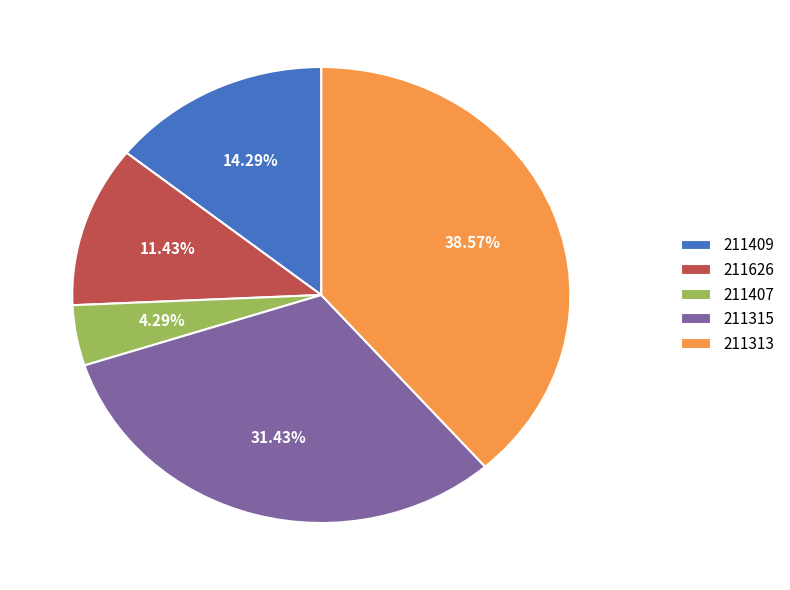

Does 211626 represent more than half of the total?

No